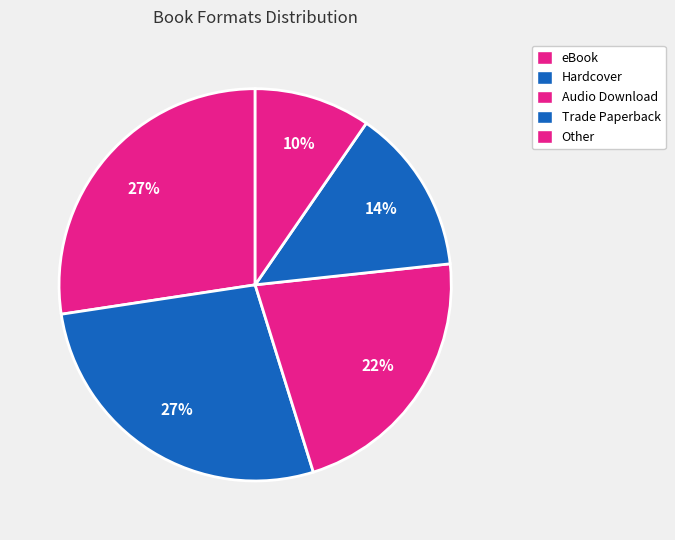

Which slice is the smallest?

Other